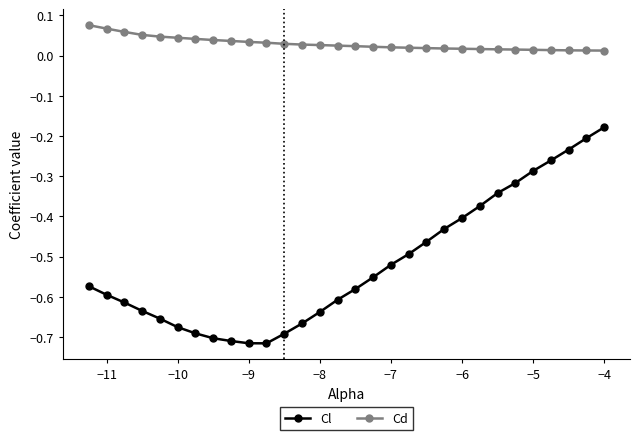

What is the sum of all Cl values?

-15.5